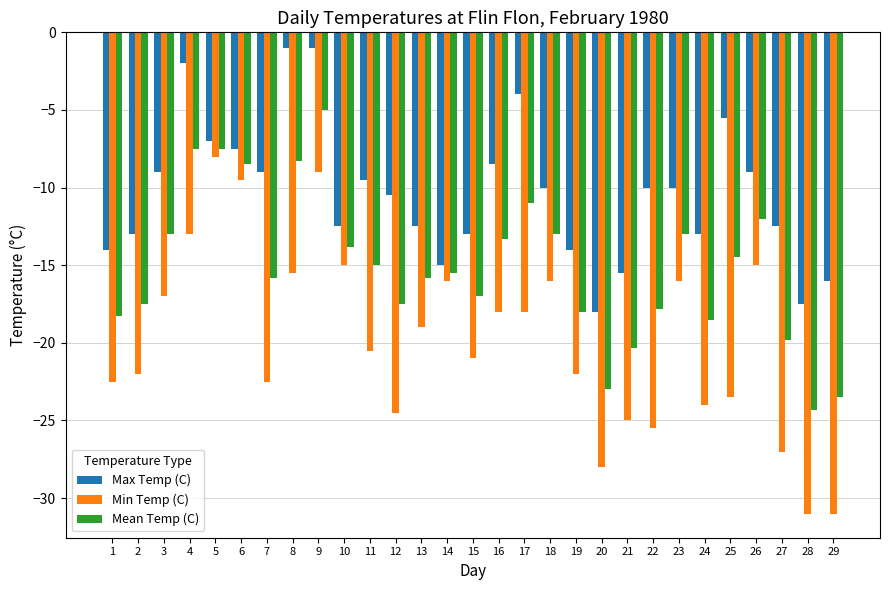

At which label does Min Temp (C) first exceed -20?

3